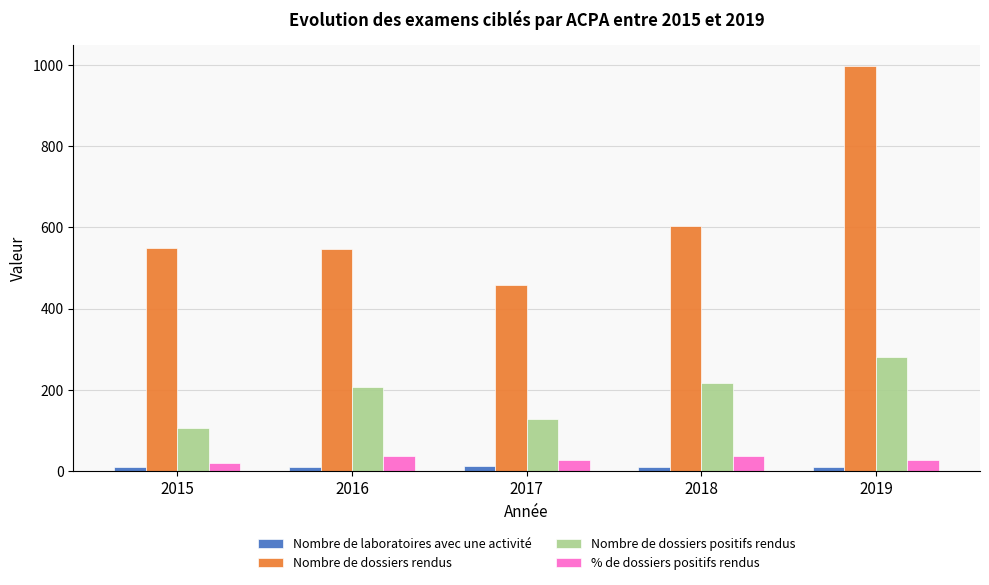

Which series has the largest total across all categories?

Nombre de dossiers rendus